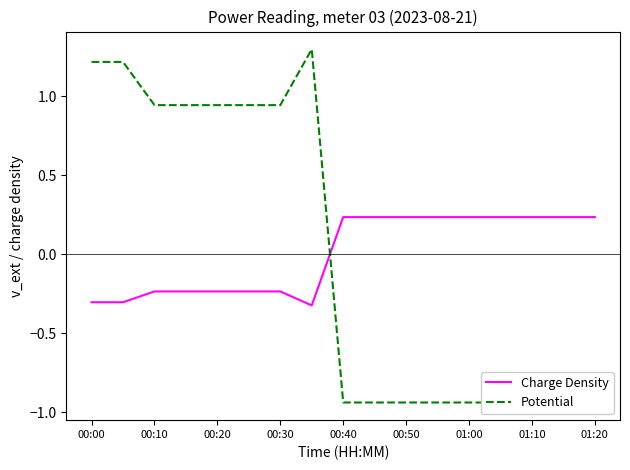

What is the highest value of the Potential series?

1.3